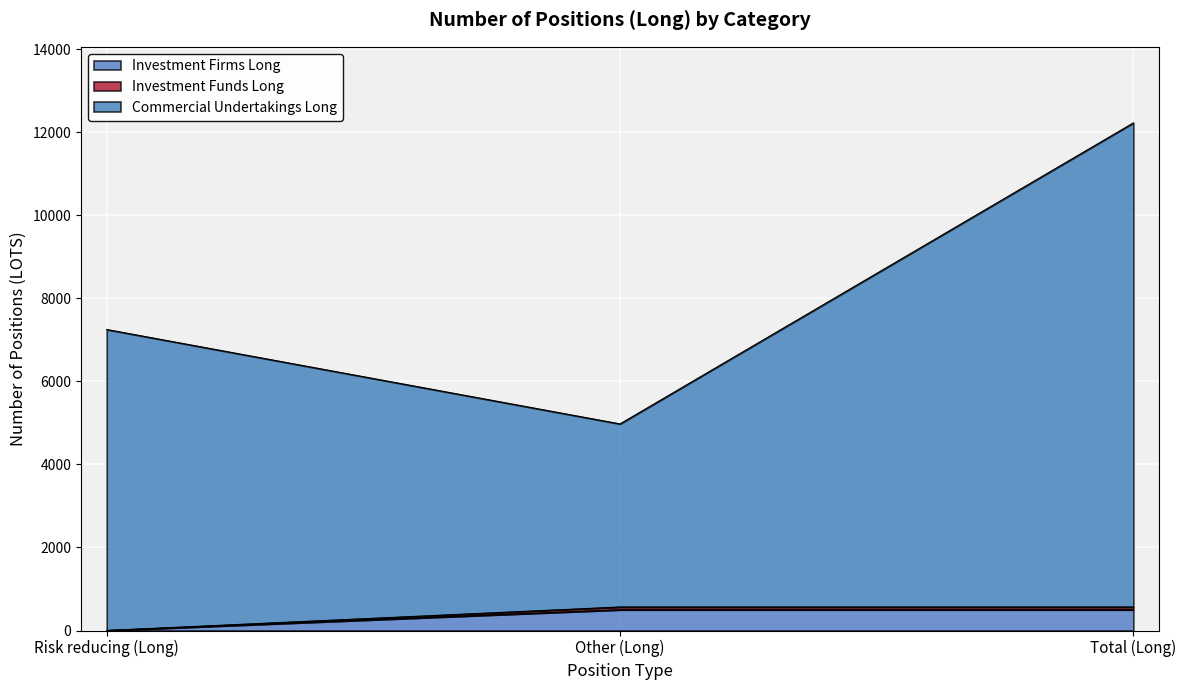

Reading right to left, what are all the values shown in this chart?

Investment Firms Long: 500	500	0
Investment Funds Long: 566	566	0
Commercial Undertakings Long: 12226	4976	7250